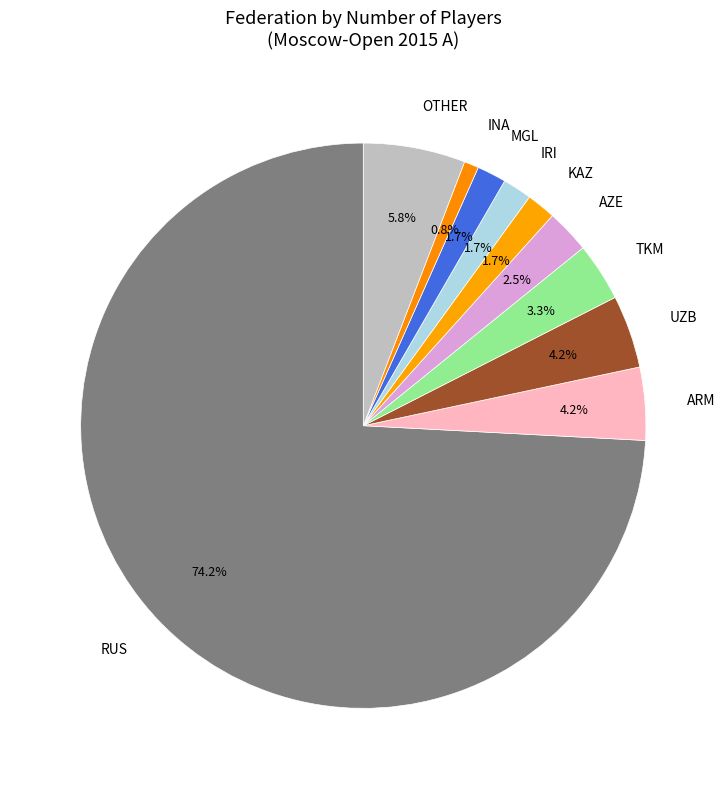

How many slices are in this pie chart?

10